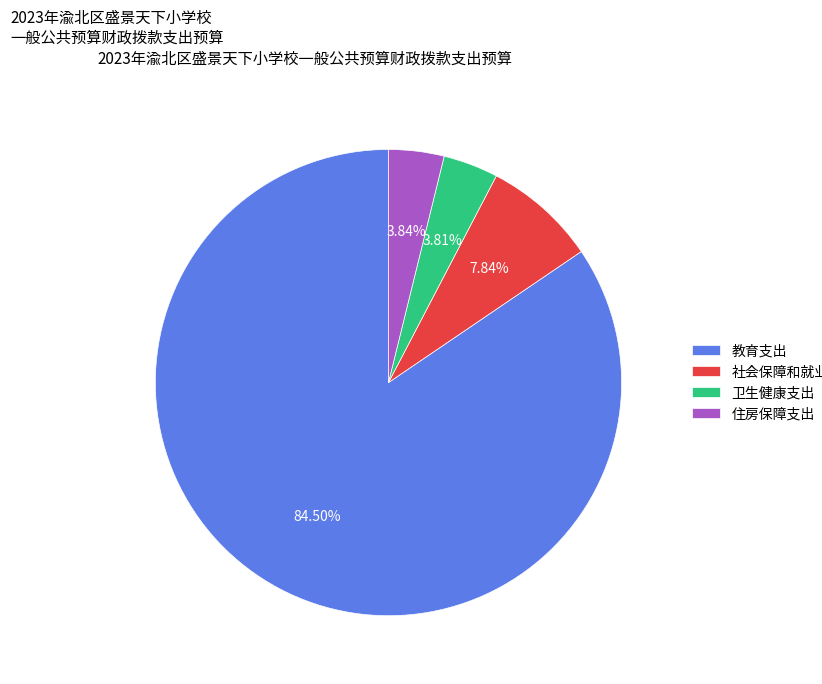

To the nearest percent, what is the combined percentage of 卫生健康支出 and 教育支出?

88%